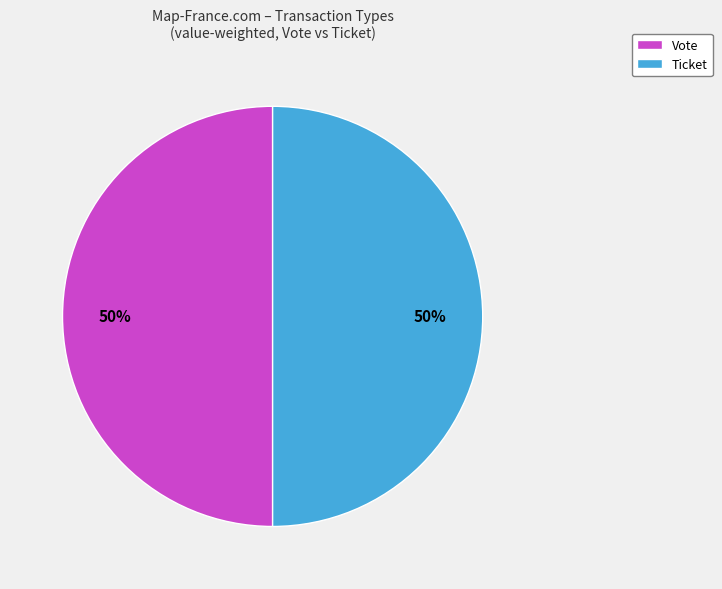

To the nearest percent, what is the average slice percentage?

50%